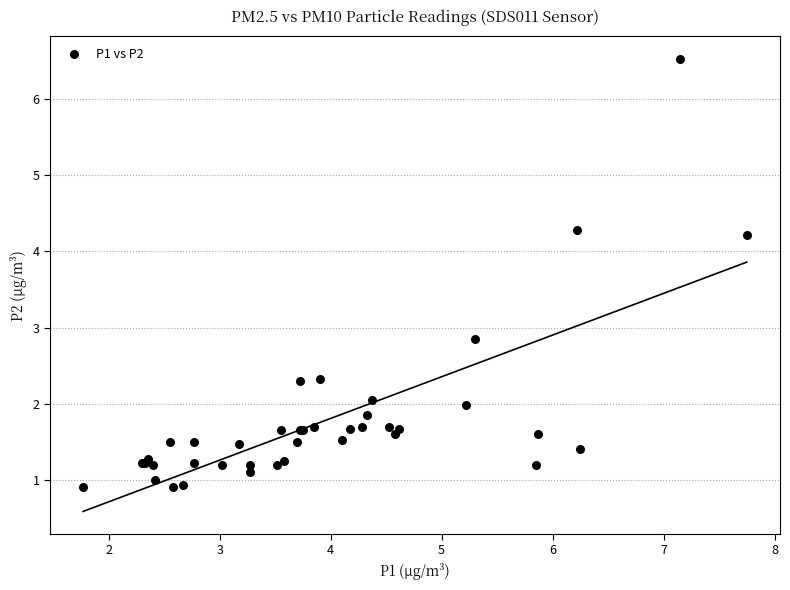

What Y value in the scatter plot is closest to 3?

2.9